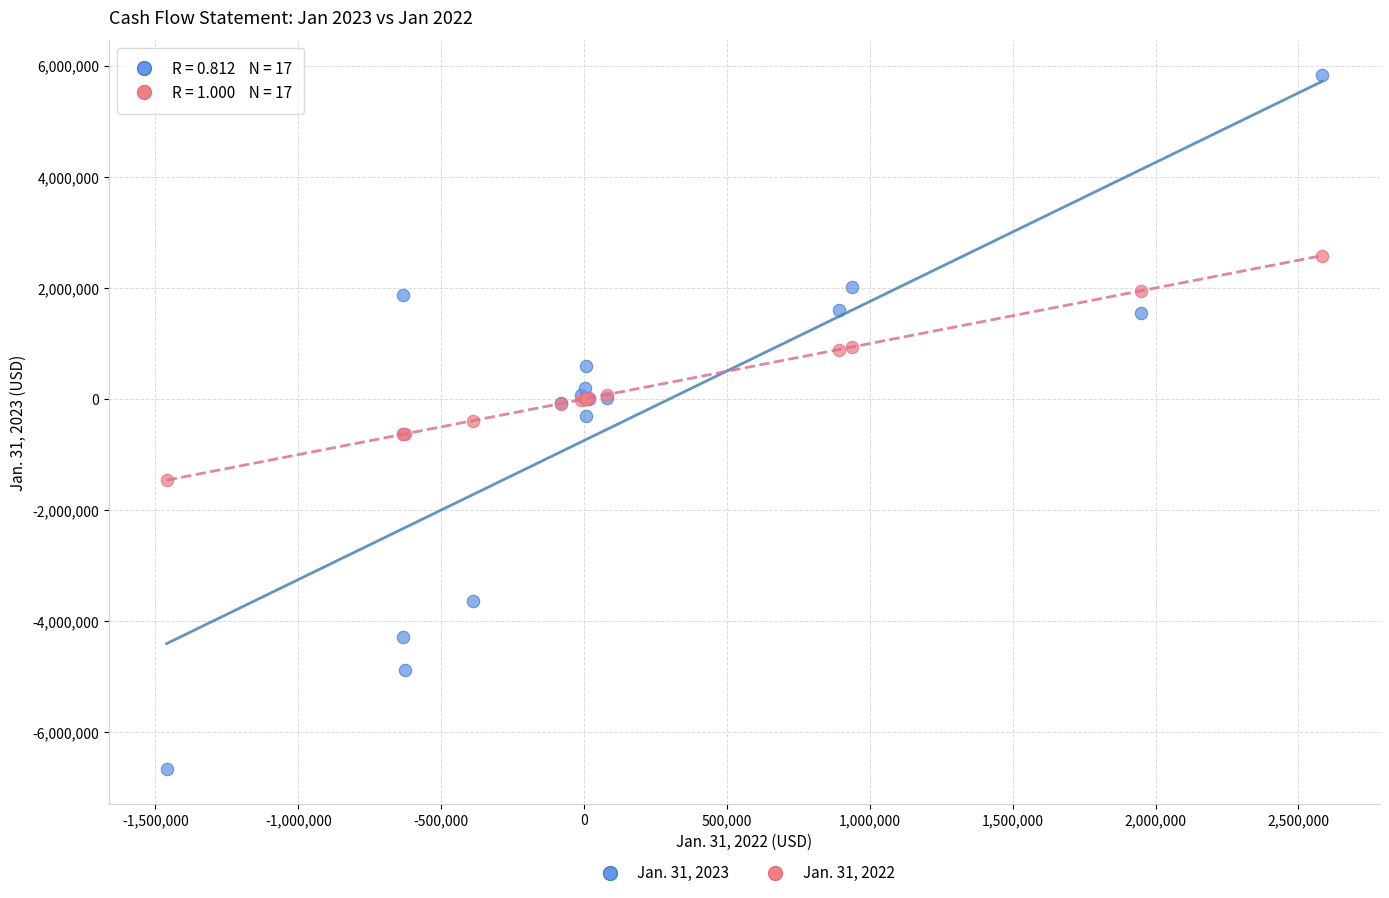

Which series contains the lowest Y value?

Jan. 31, 2023